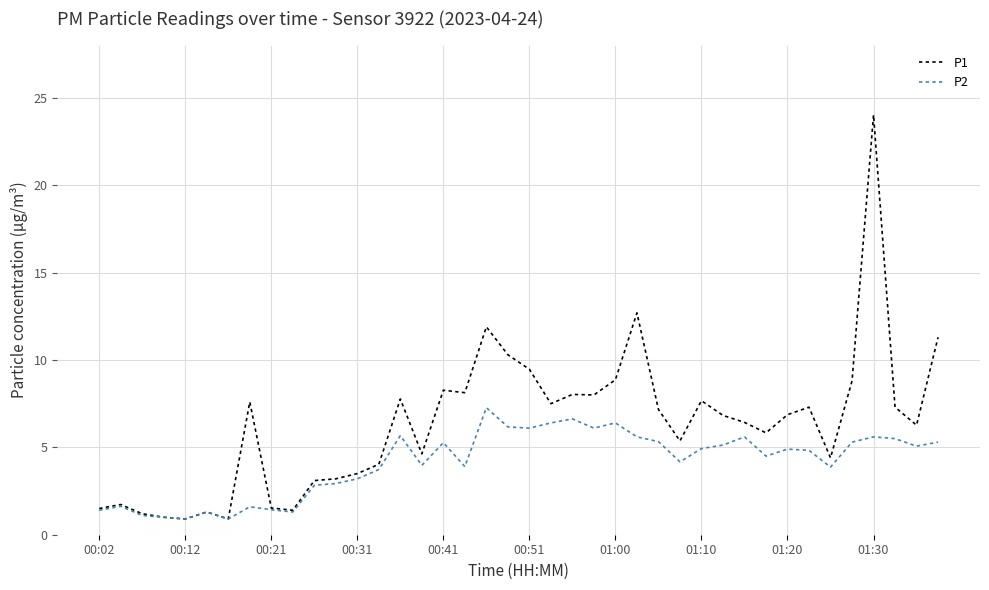

Count the number of categories in the chart.

40